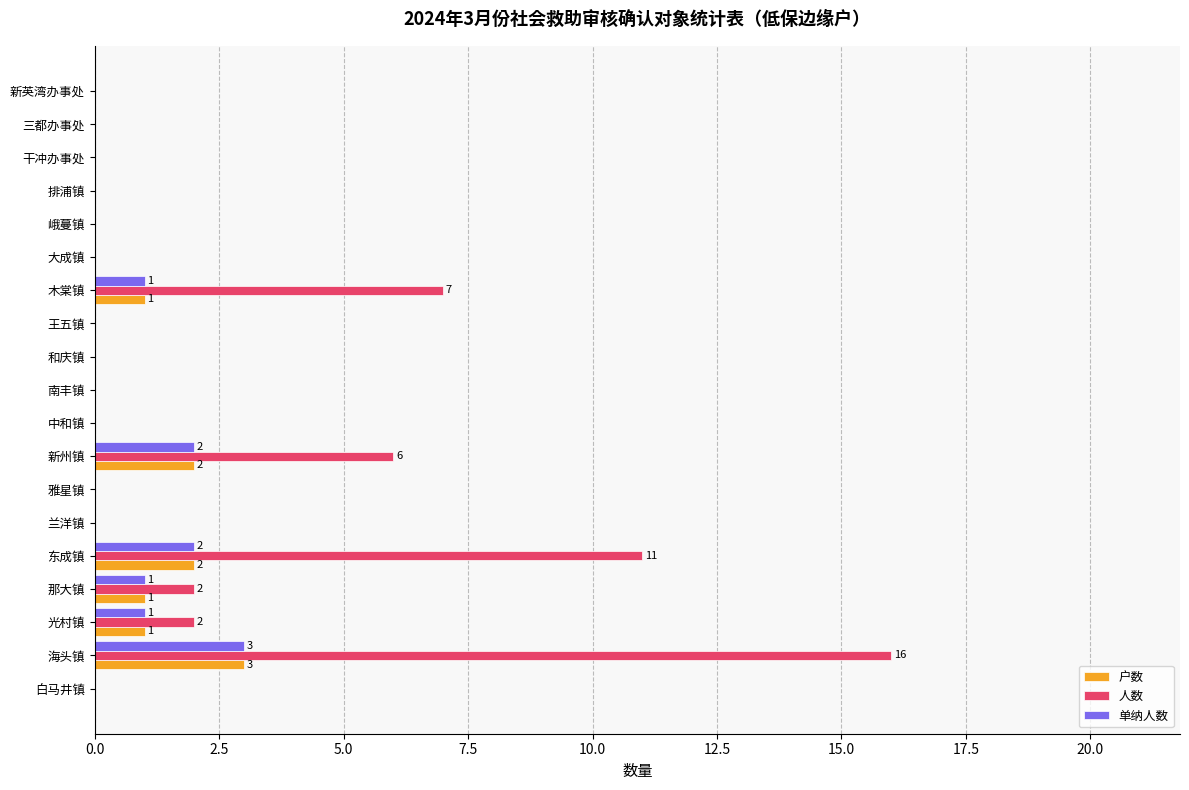

The value of 户数 at 新英湾办事处 is 0. True or false?

True